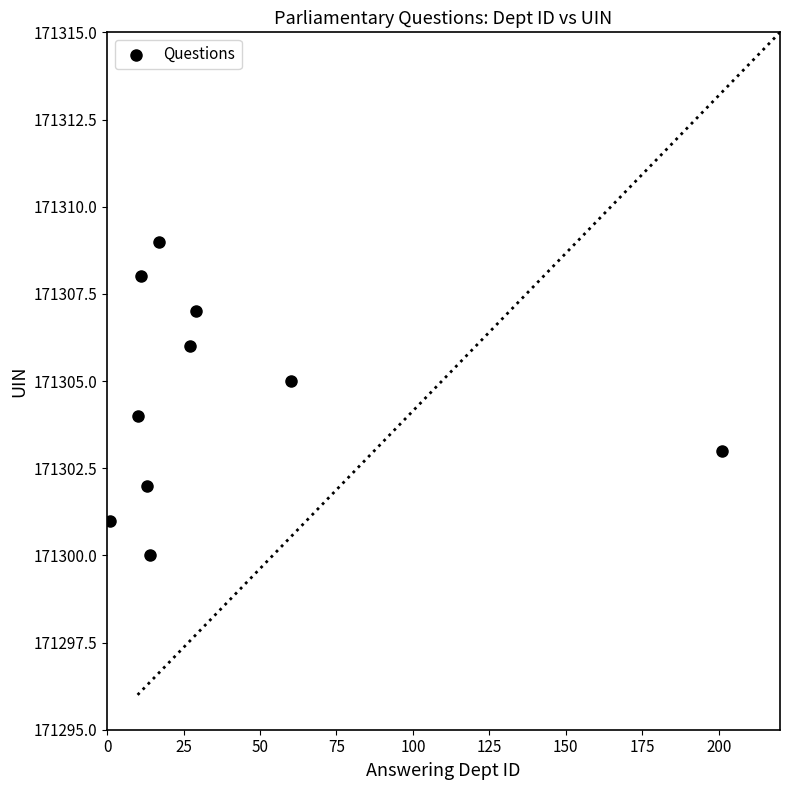

What is the range of Y values (max minus min)?

9